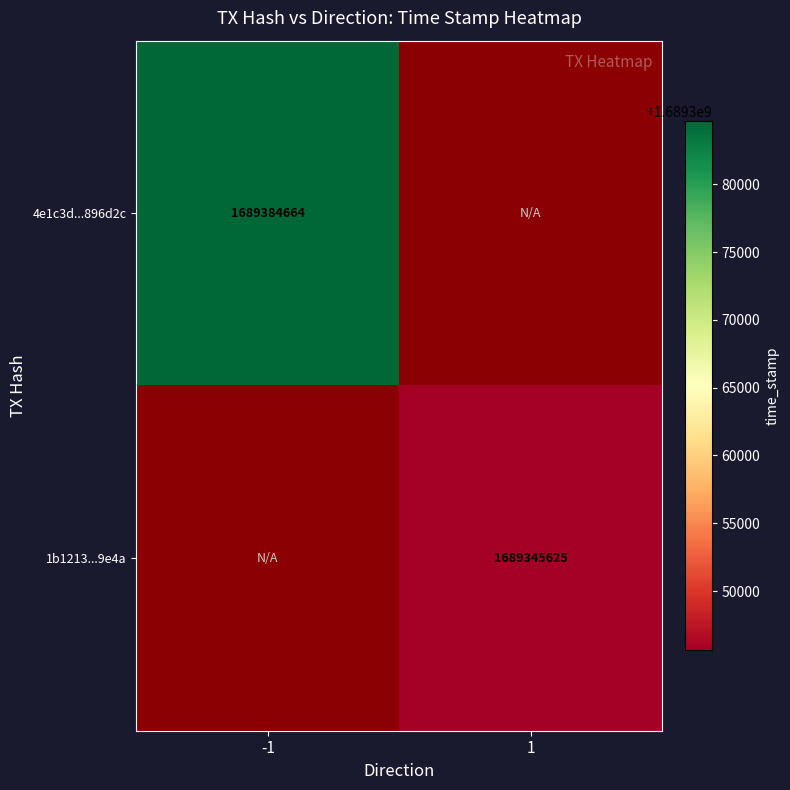

Is it true that 1b1213...9e4a equals 1689345625 at 1?

True